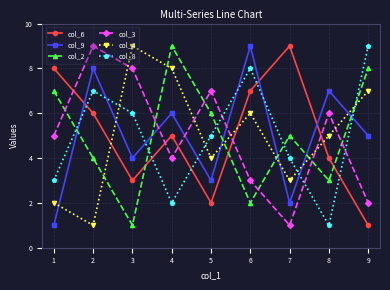

Which series changed the most between 1 and 7?

col_3